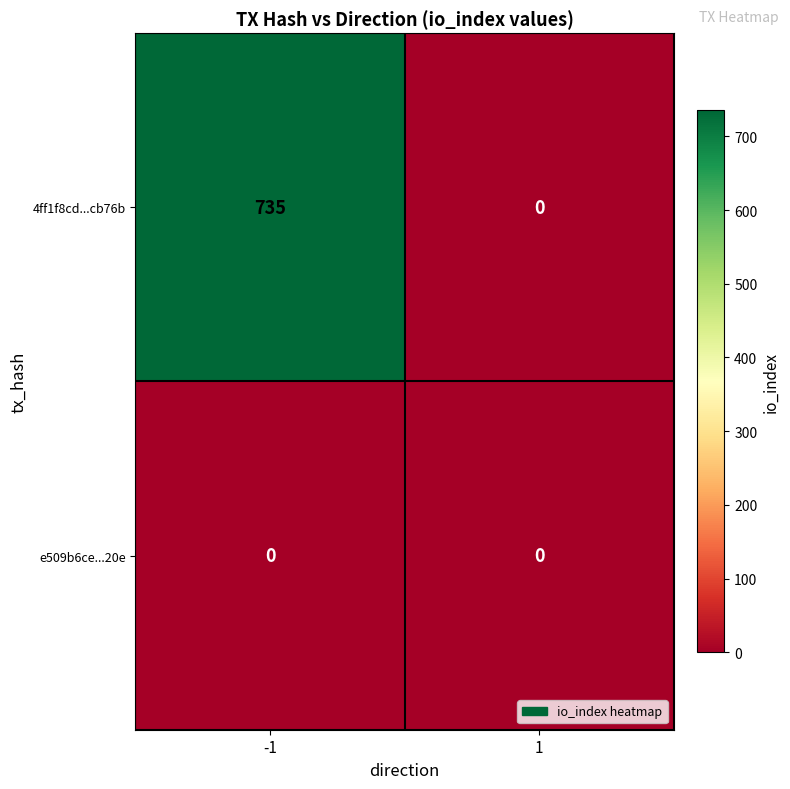

List the series in order of their overall mean, lowest first.

e509b6ce...20e, 4ff1f8cd...cb76b